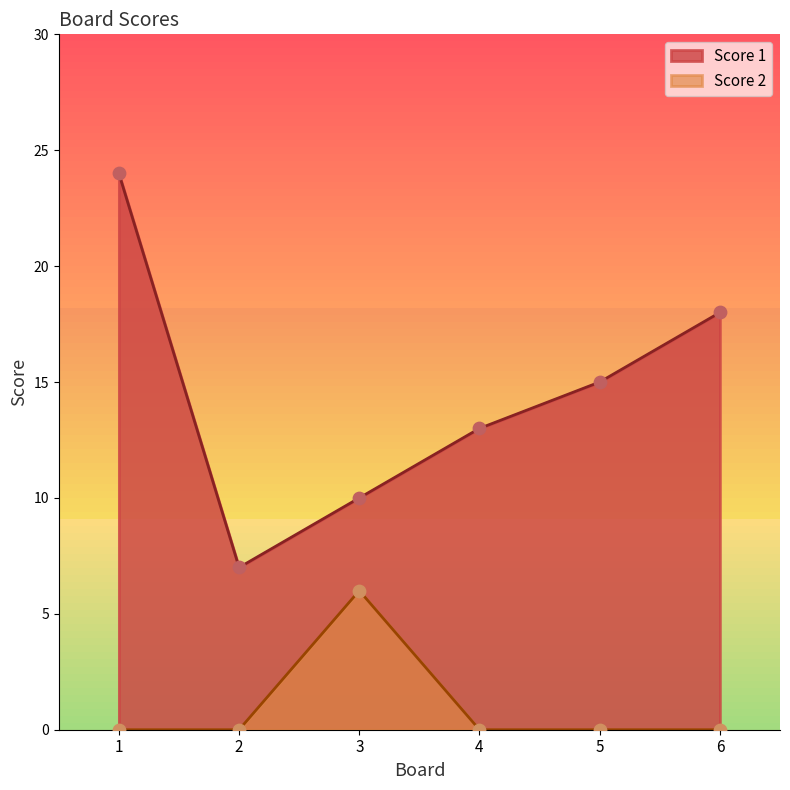

At which category is the sum across all series the highest?

1